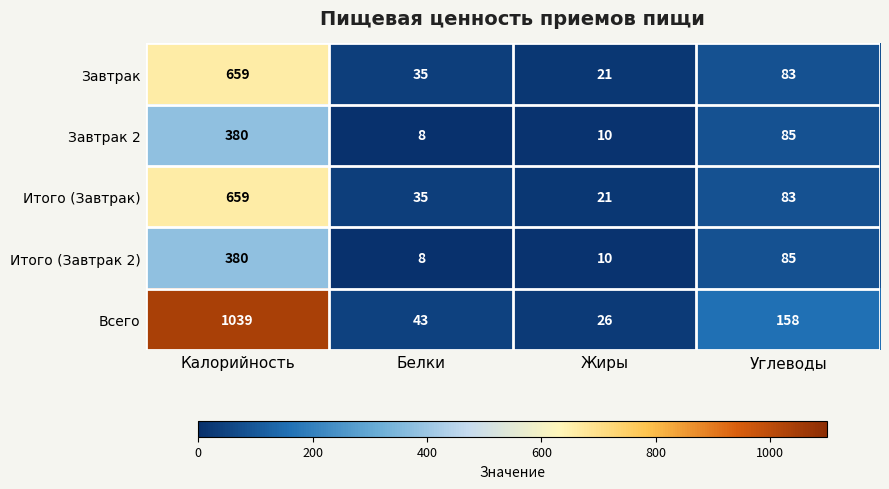

What is the difference between the Итого (Завтрак 2) values at Калорийность and Жиры?

370